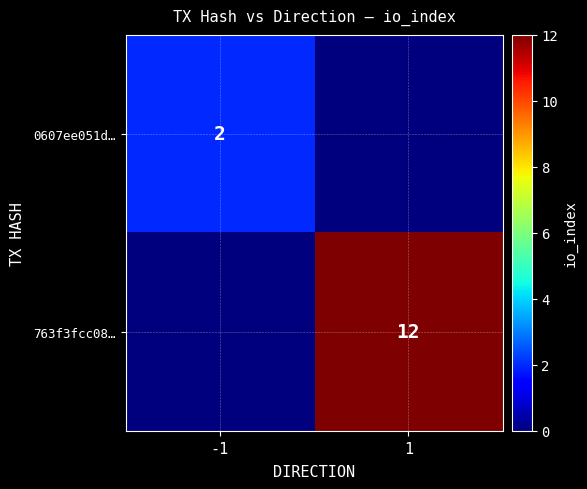

True or false: 763f3fcc08… has a value of 12 at 1.

True